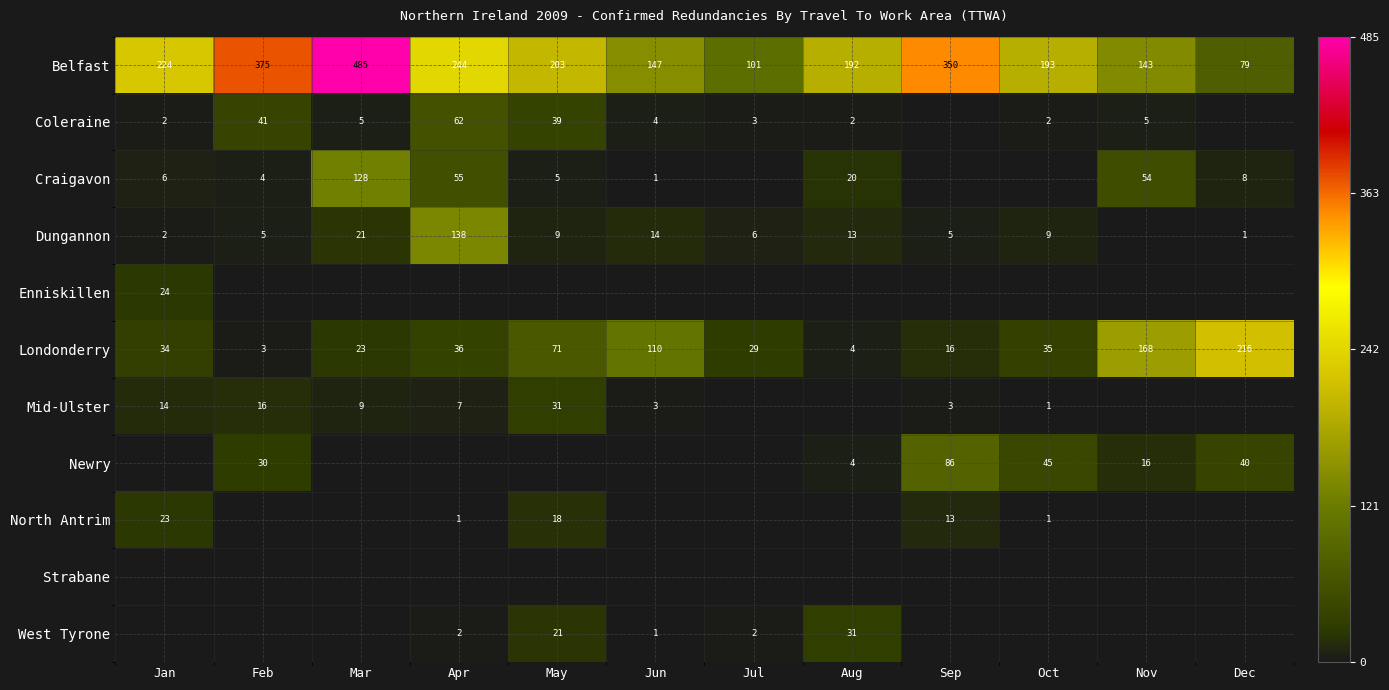

Is it true that Newry equals 43 at Sep?

False